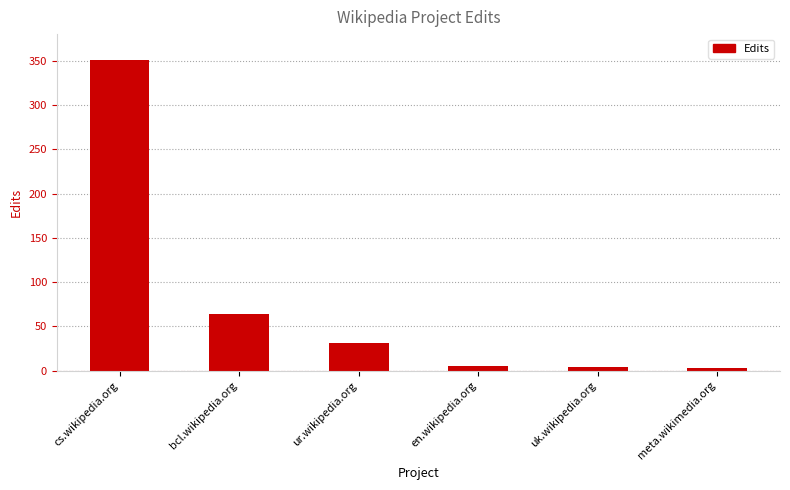

What is the label of the 6th bar from the right?

cs.wikipedia.org